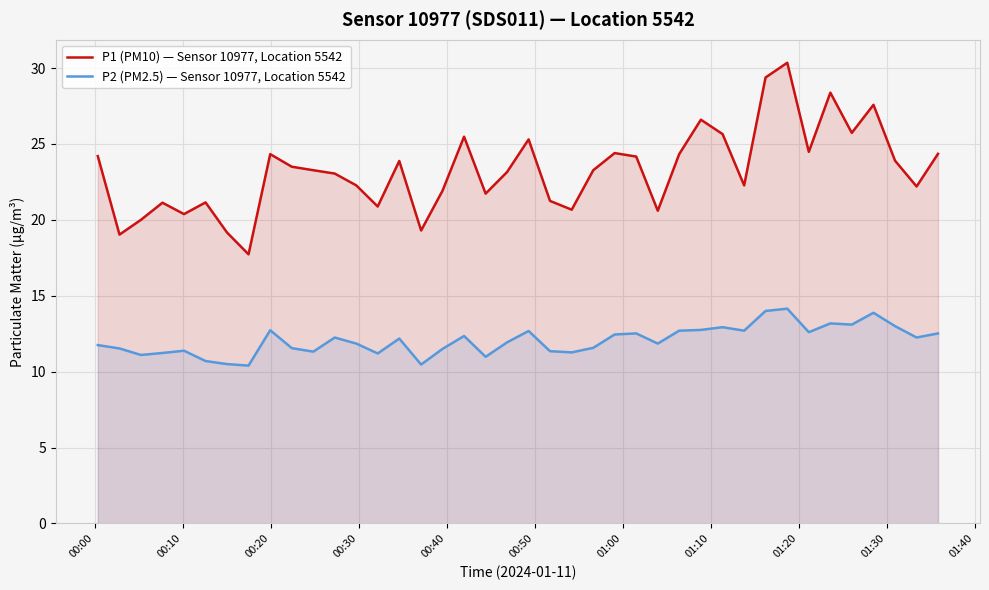

Reading left to right, what are all the values shown in this chart?

P1 (PM10) — Sensor 10977, Location 5542: 24.2	19.0	20.0	21.1	20.4	21.1	19.2	17.7	24.3	23.5	23.3	23.1	22.3	20.9	23.9	19.3	21.9	25.5	21.7	23.1	25.3	21.2	20.7	23.3	24.4	24.2	20.6	24.3	26.6	25.6	22.3	29.4	30.4	24.5	28.4	25.7	27.6	23.9	22.2	24.4
P2 (PM2.5) — Sensor 10977, Location 5542: 11.8	11.5	11.1	11.2	11.4	10.7	10.5	10.4	12.7	11.6	11.3	12.2	11.8	11.2	12.2	10.5	11.5	12.3	11.0	11.9	12.7	11.3	11.3	11.6	12.4	12.5	11.8	12.7	12.8	12.9	12.7	14.0	14.2	12.6	13.2	13.1	13.9	13.0	12.2	12.5